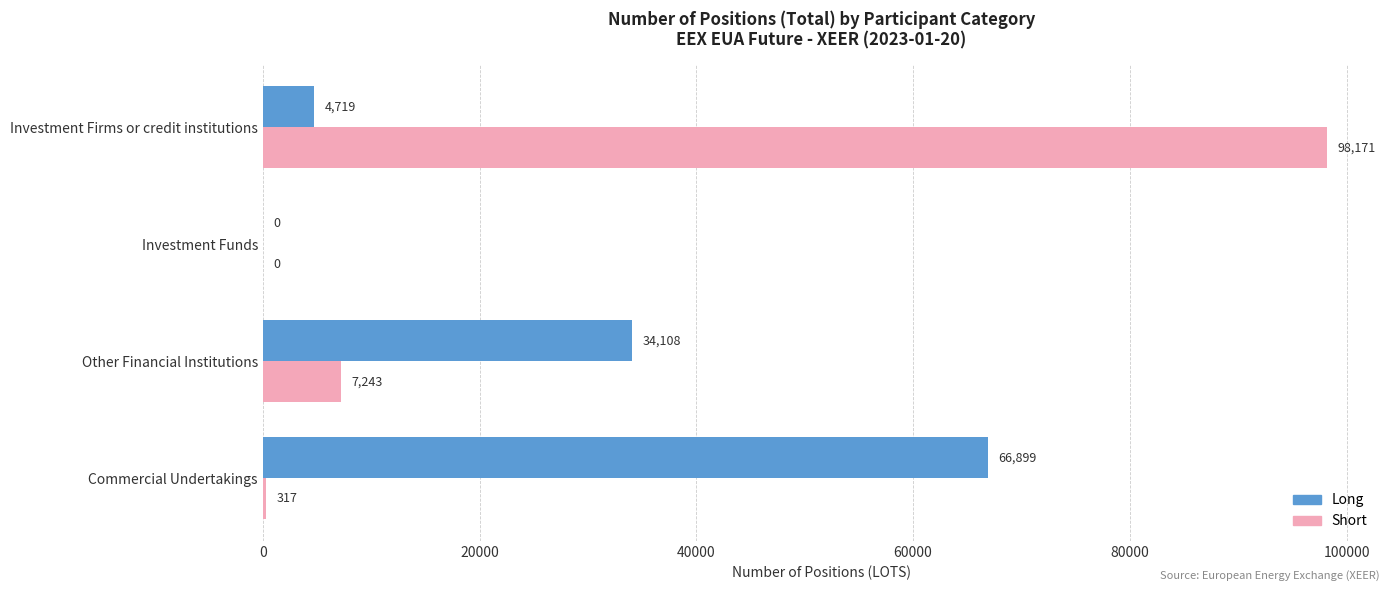

What is the average value of the Short series?

26433